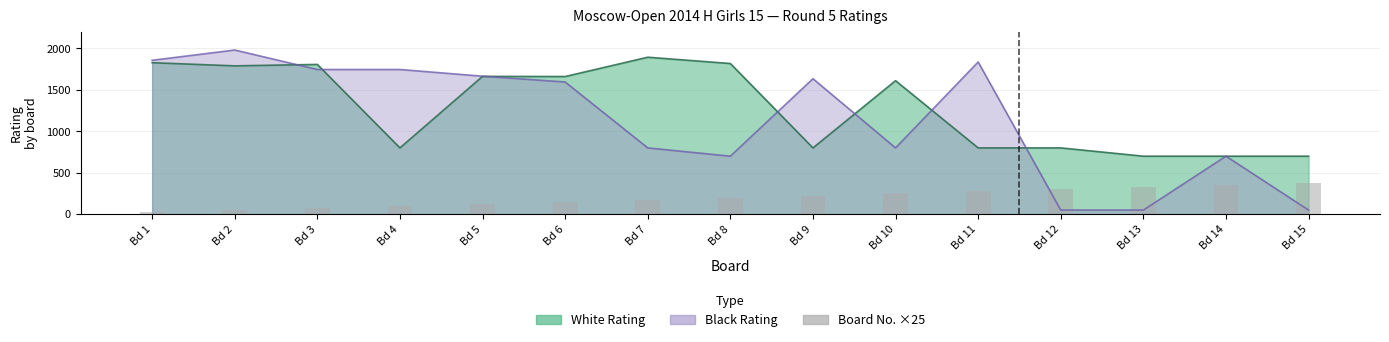

Between Bd 3 and Bd 14, which is larger?

Bd 14